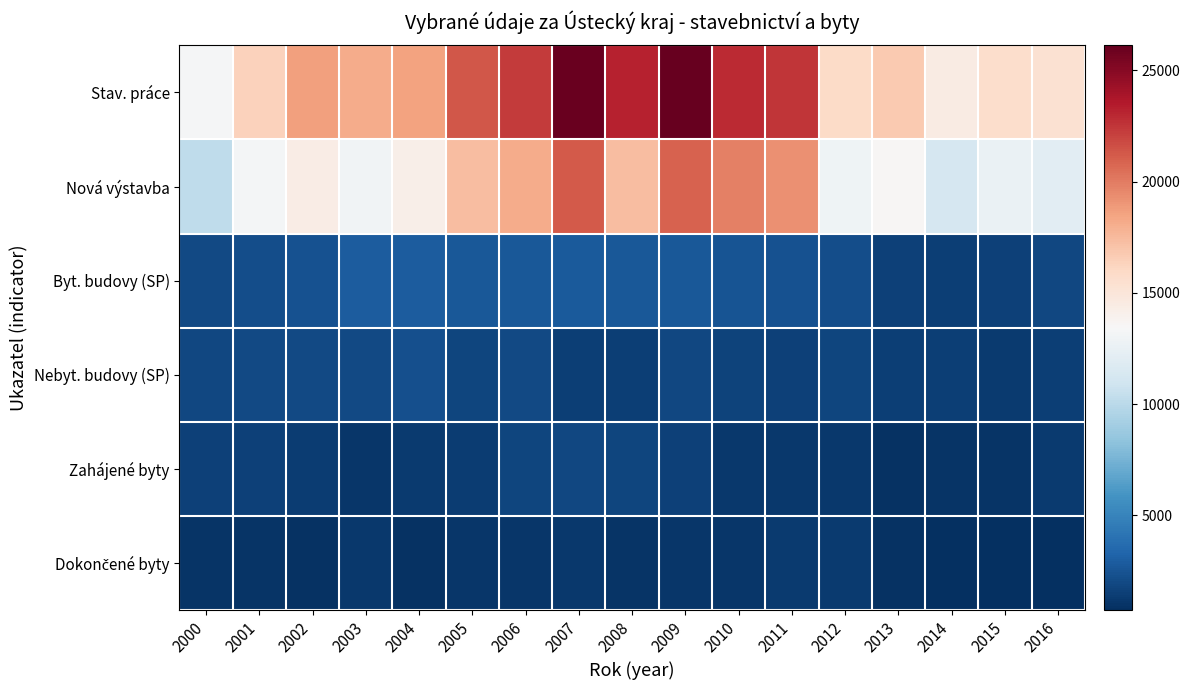

Rank the series at 2012 from highest to lowest value.

Stav. práce, Nová výstavba, Byt. budovy (SP), Nebyt. budovy (SP), Dokončené byty, Zahájené byty